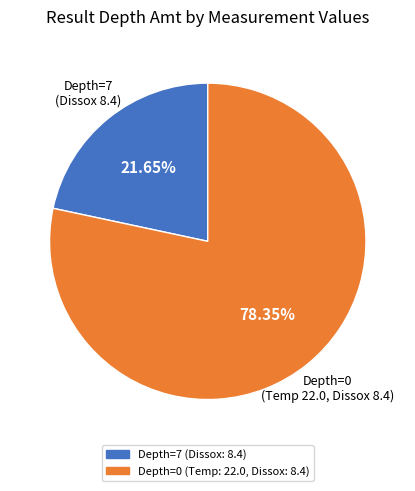

Is there a majority slice in this chart?

Yes